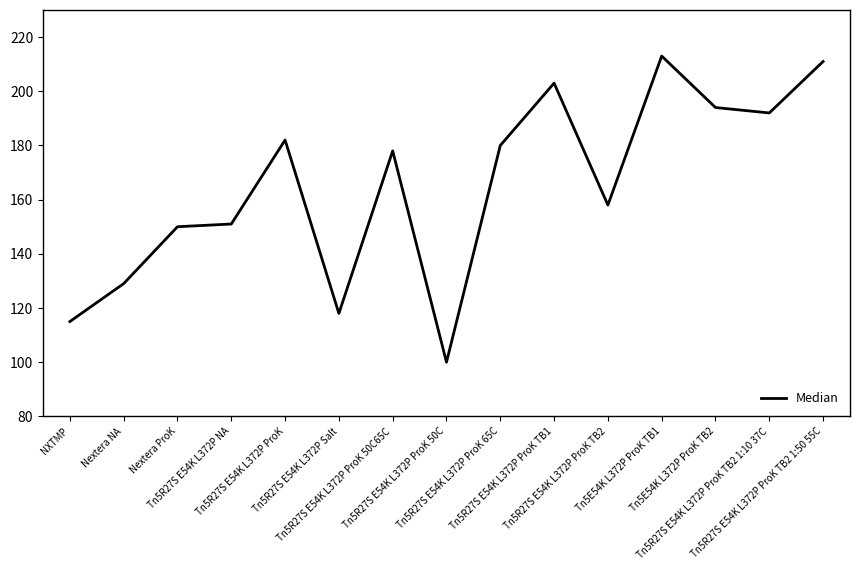

What is the difference between the maximum and minimum values?

113